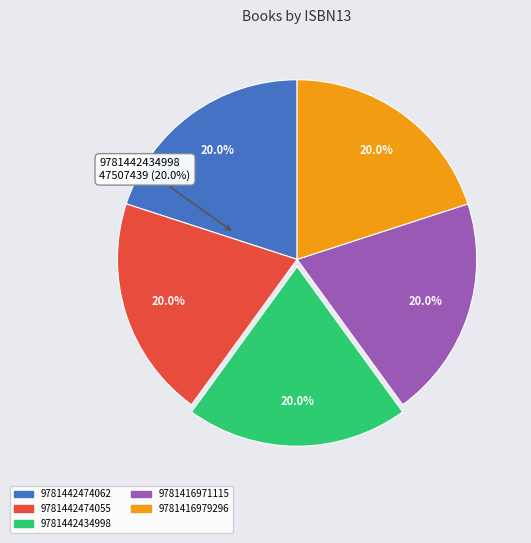

What percentage is NOT represented by 9781442474062?

80.0%